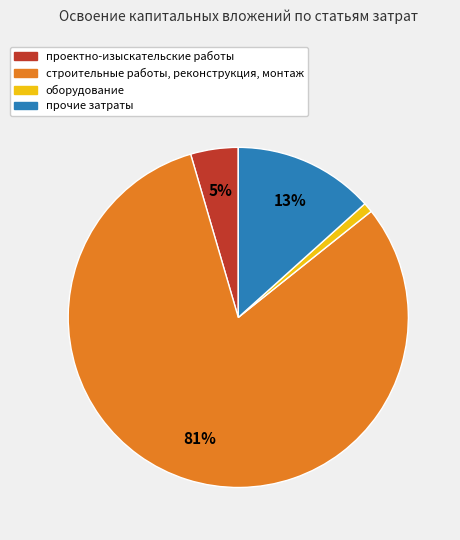

What is the majority slice?

строительные работы, реконструкция, монтаж